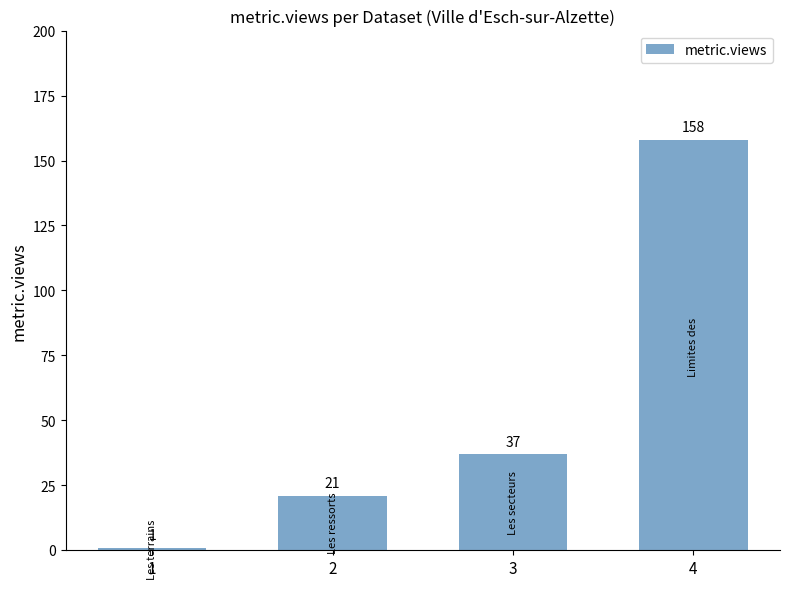

How many series are shown in this chart?

1